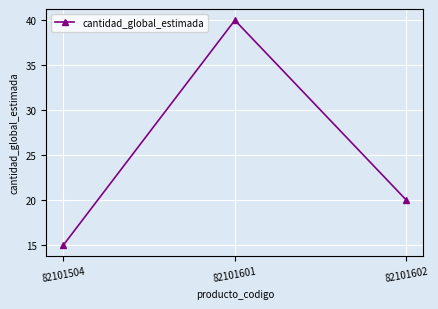

Approximately how many times larger is the value at 82101602 compared to 82101504?

1.3